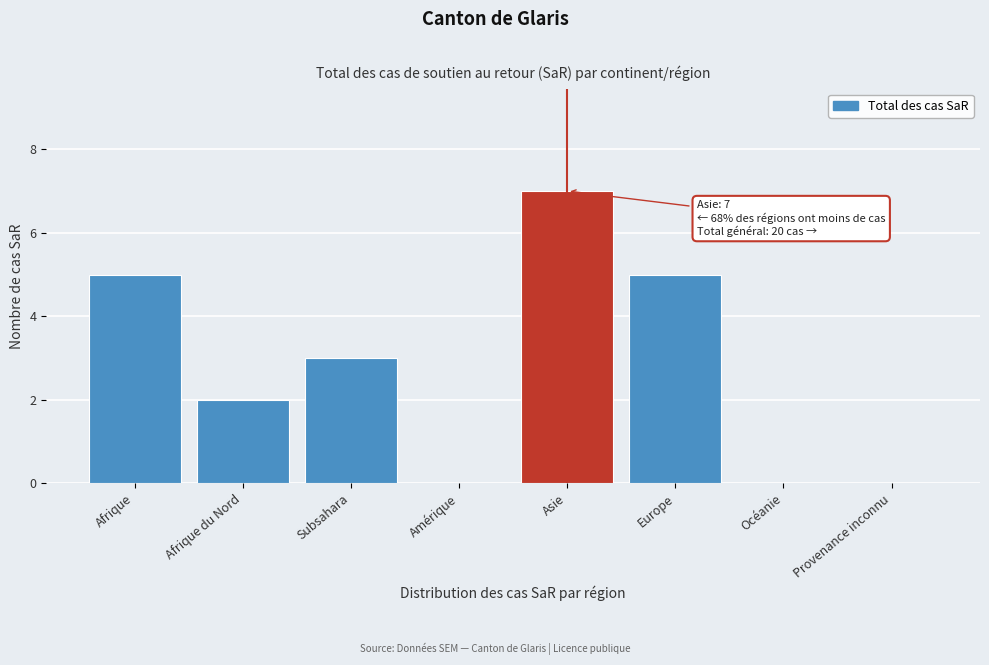

Reading left to right, extract all data points from this chart.

Afrique=5	Afrique du Nord=2	Subsahara=3	Amérique=0	Asie=7	Europe=5	Océanie=0	Provenance inconnu=0